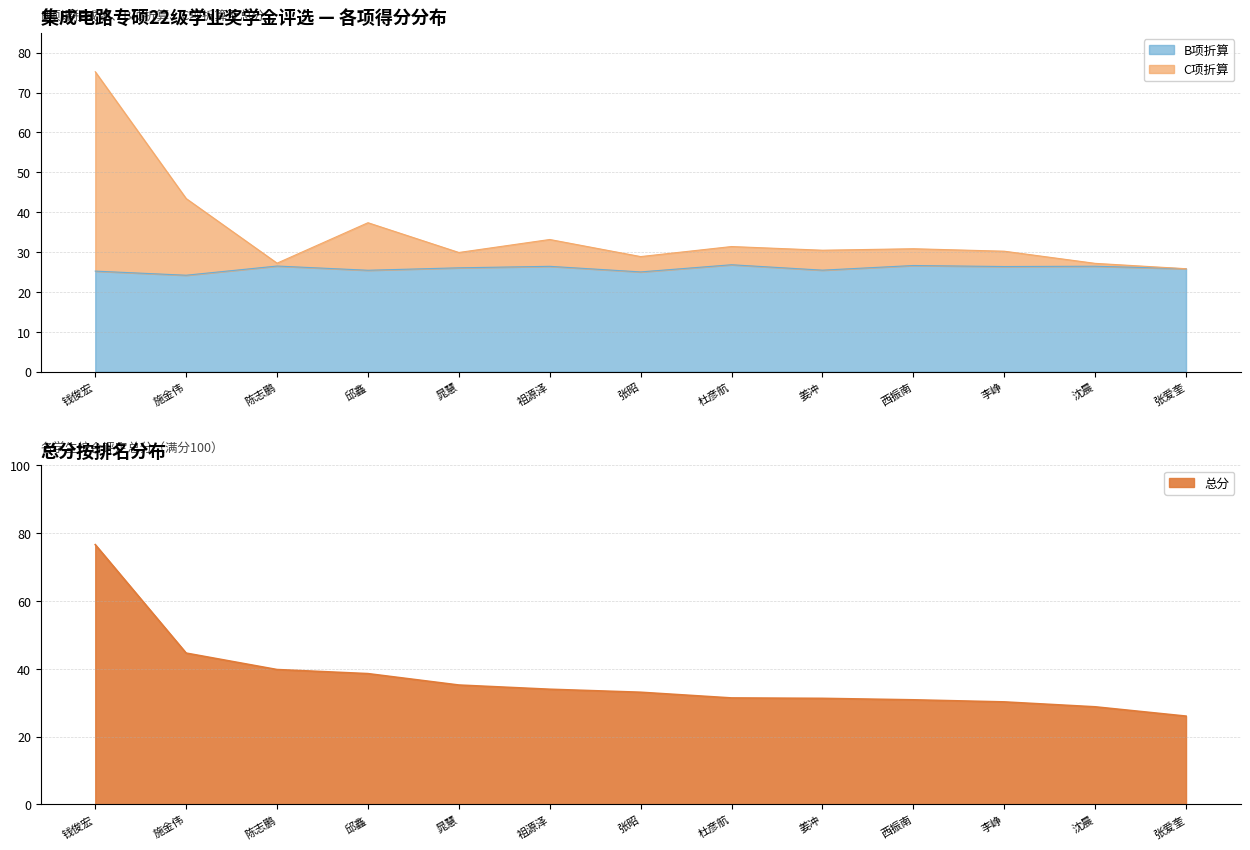

What is the difference between the maximum and minimum values in the 总分 series?

50.6